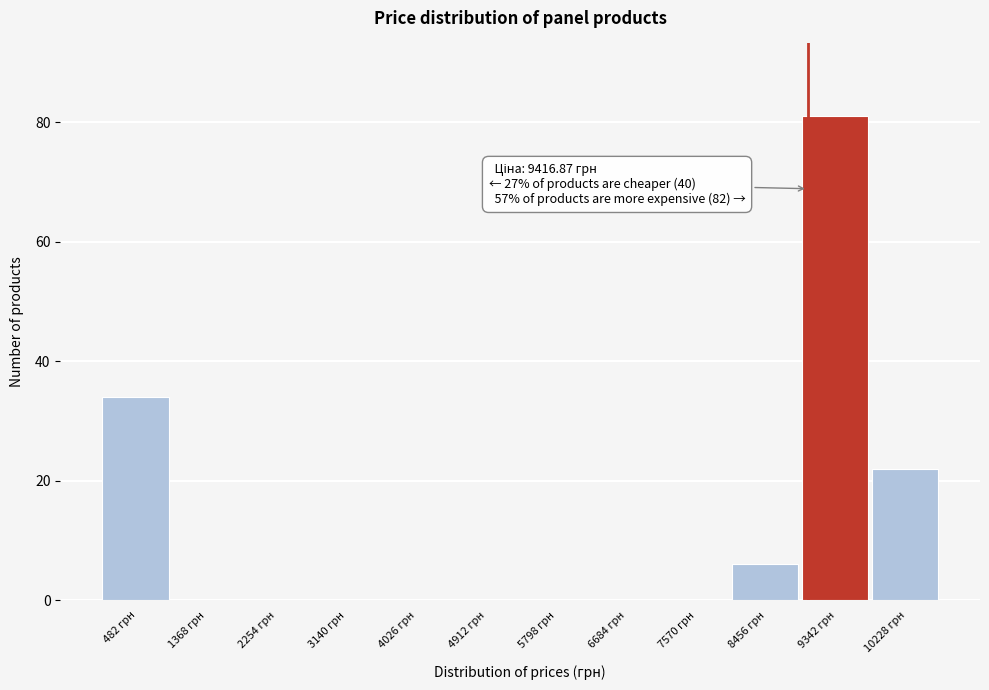

Reading right to left, extract all data points from this chart.

10228 грн=22	9342 грн=81	8456 грн=6	7570 грн=0	6684 грн=0	5798 грн=0	4912 грн=0	4026 грн=0	3140 грн=0	2254 грн=0	1368 грн=0	482 грн=34